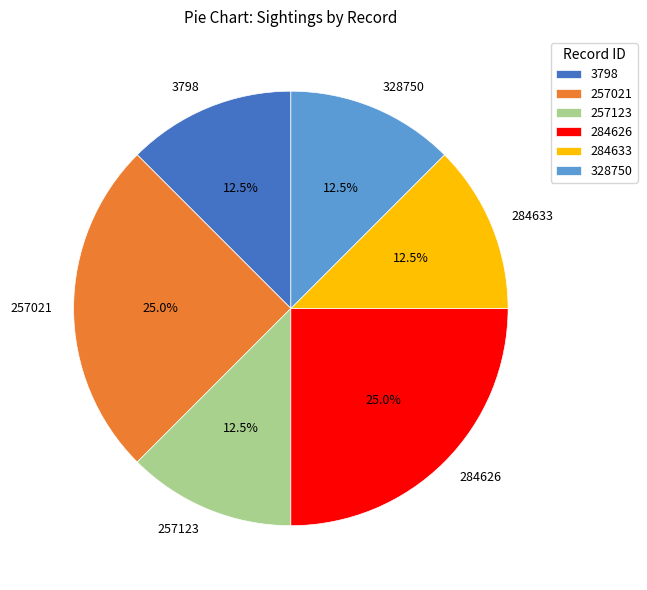

What is the ratio of the value at 257021 to the value at 328750?

2.0